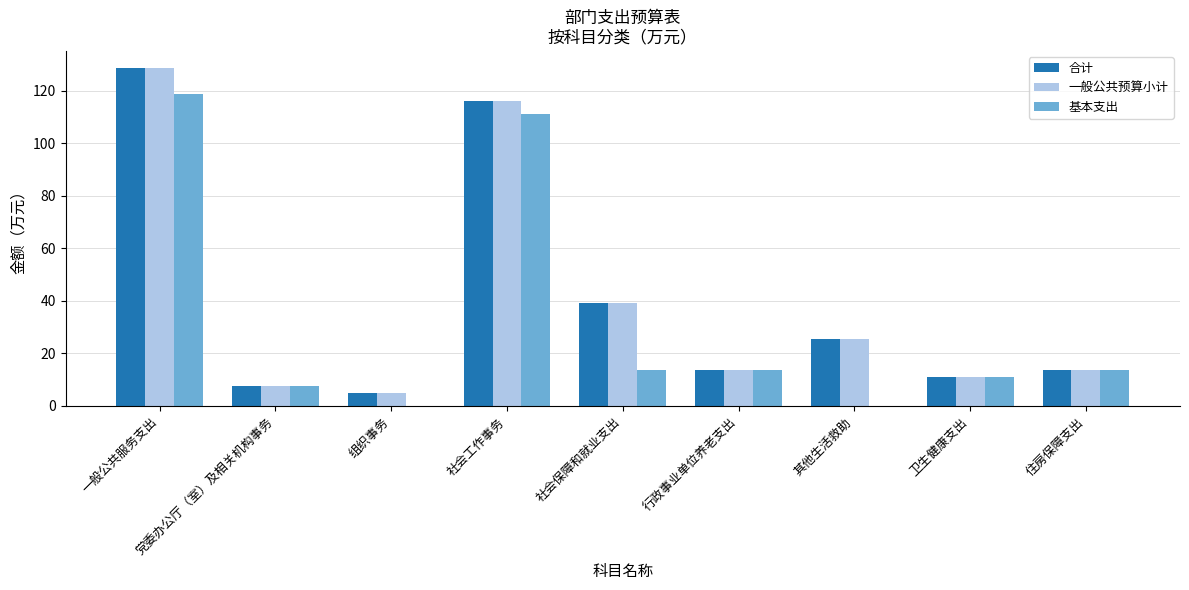

What is the sum of the 合计 values at 社会工作事务 and 社会保障和就业支出?

155.4